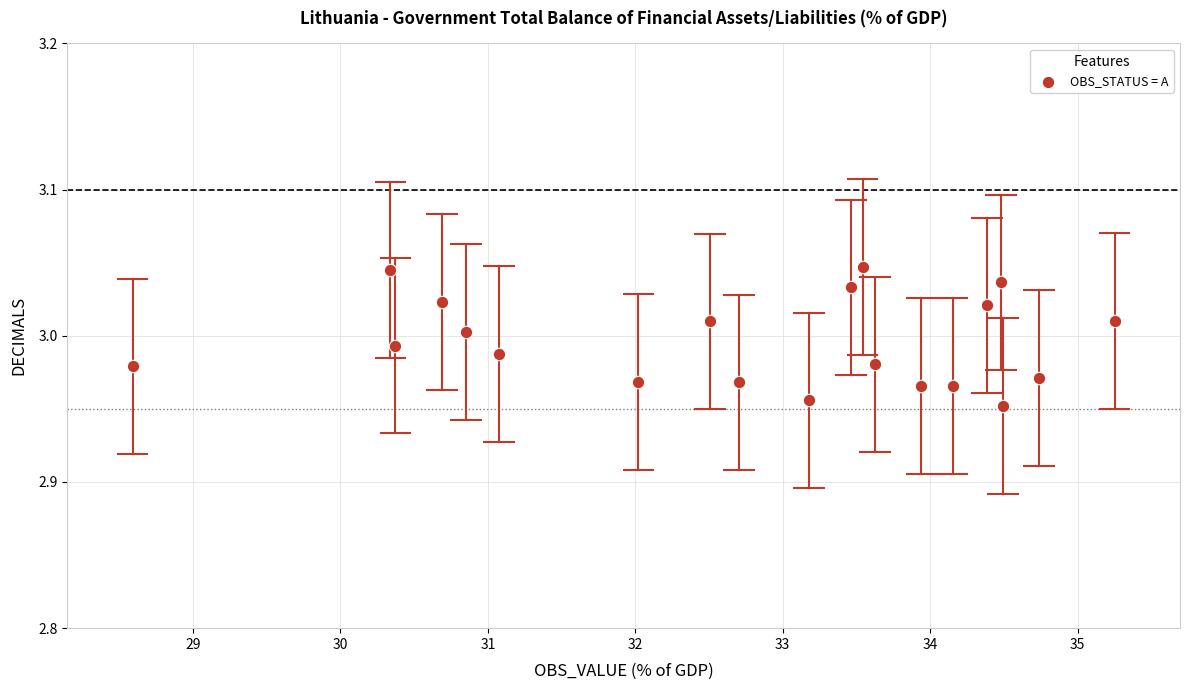

What is the range of X values (max minus min)?

6.7